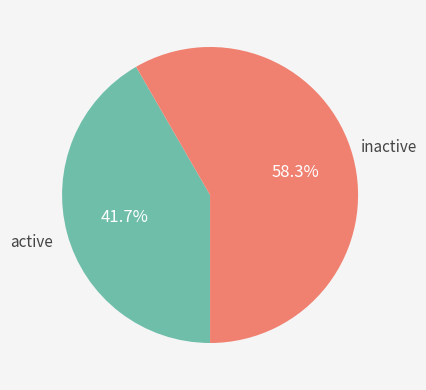

Does any single category account for the majority?

Yes